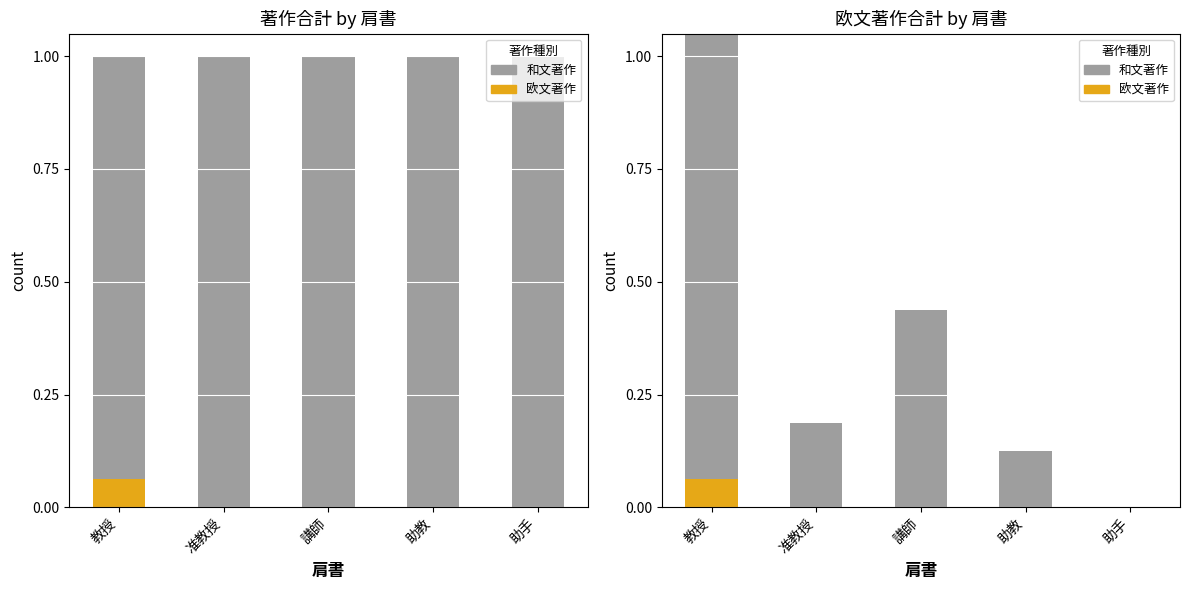

At which category is the sum across all series the highest?

教授